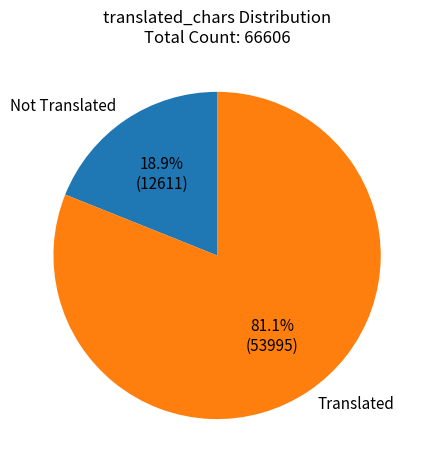

Which has a higher value, Translated or Not Translated?

Translated